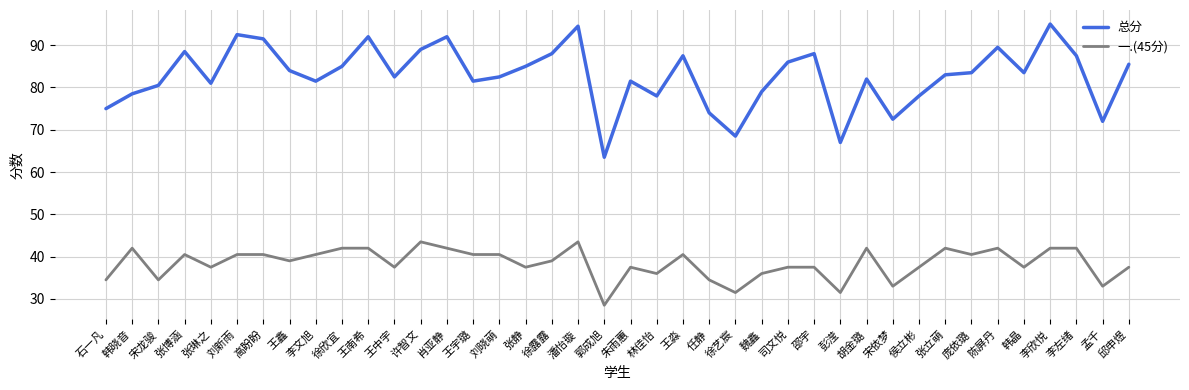

What position from the left is 张博涵?

4